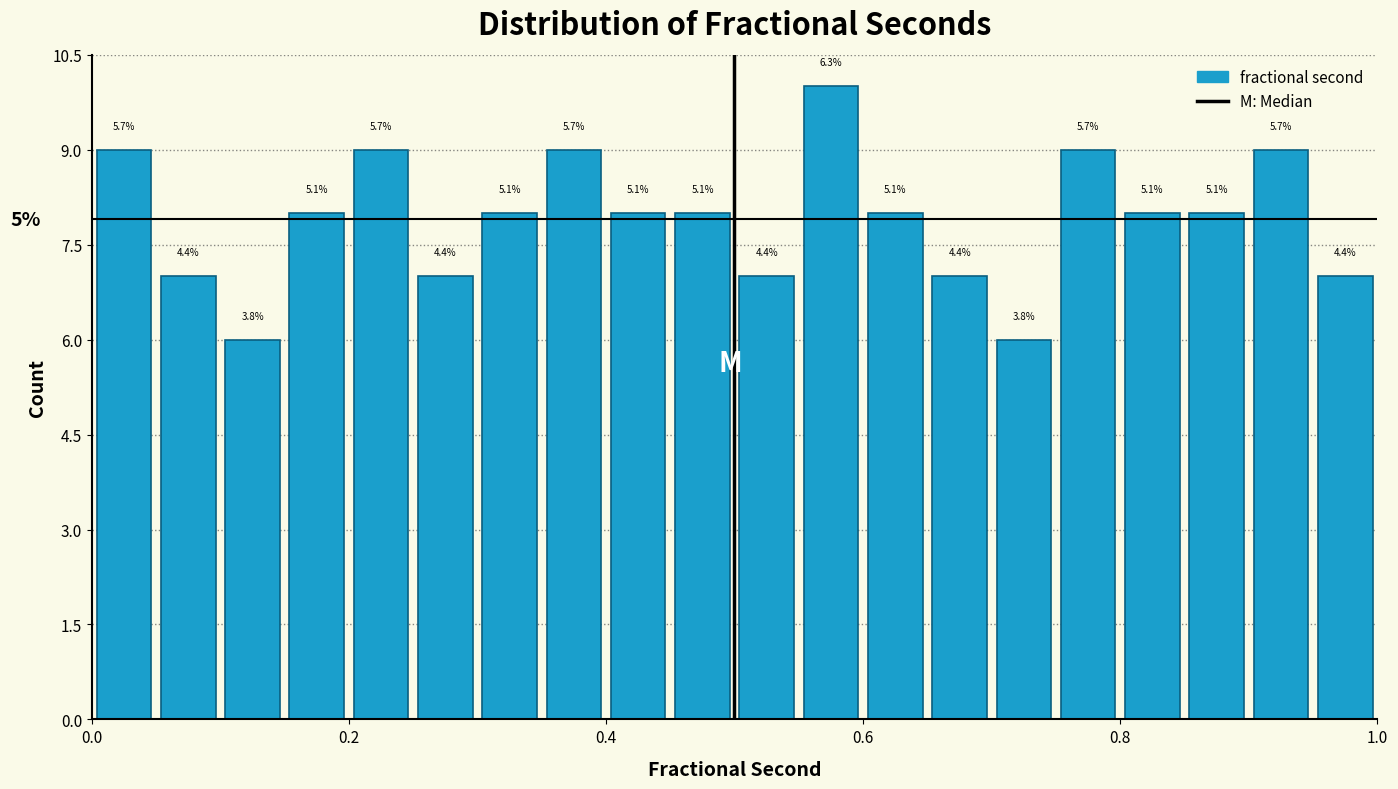

Read against the x-axis, roughly where is the centre of the tallest bar?

0.58